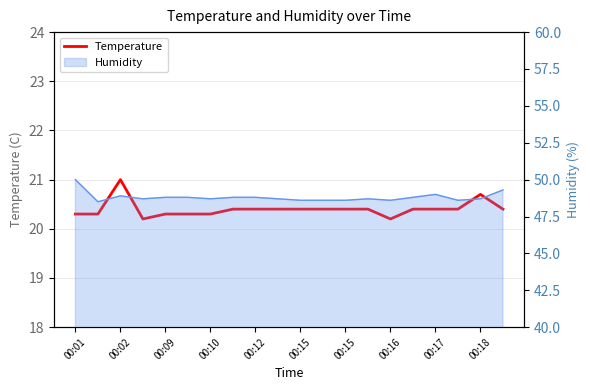

True or false: the data shows 28.5 at 17.

False